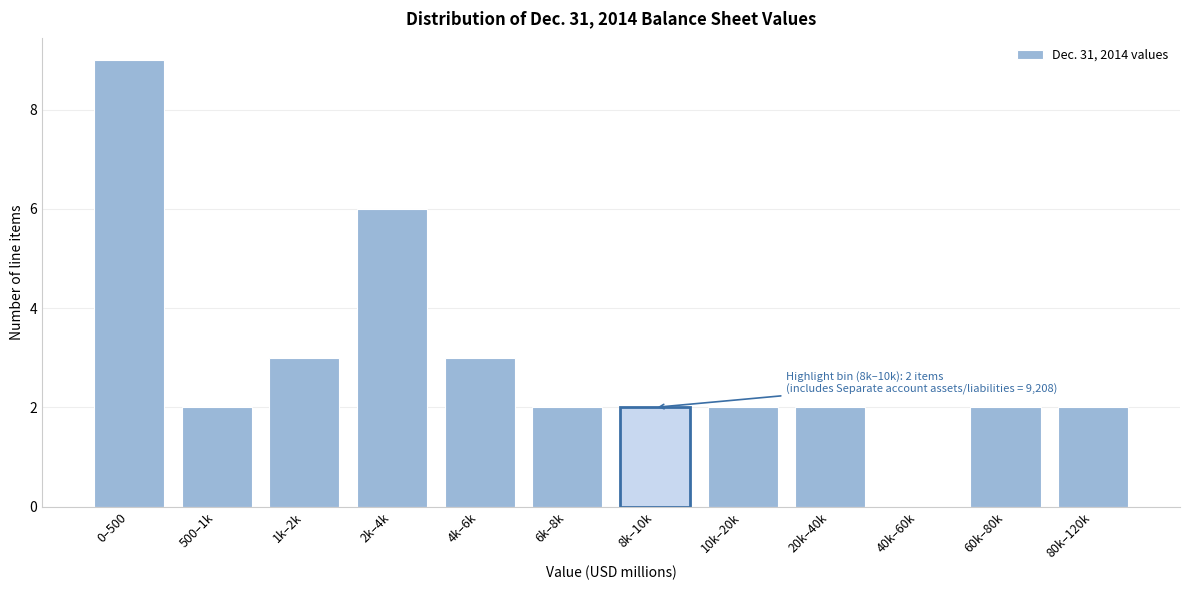

Reading left to right, what are all the values shown in this chart?

0–500=9	500–1k=2	1k–2k=3	2k–4k=6	4k–6k=3	6k–8k=2	8k–10k=2	10k–20k=2	20k–40k=2	40k–60k=0	60k–80k=2	80k–120k=2